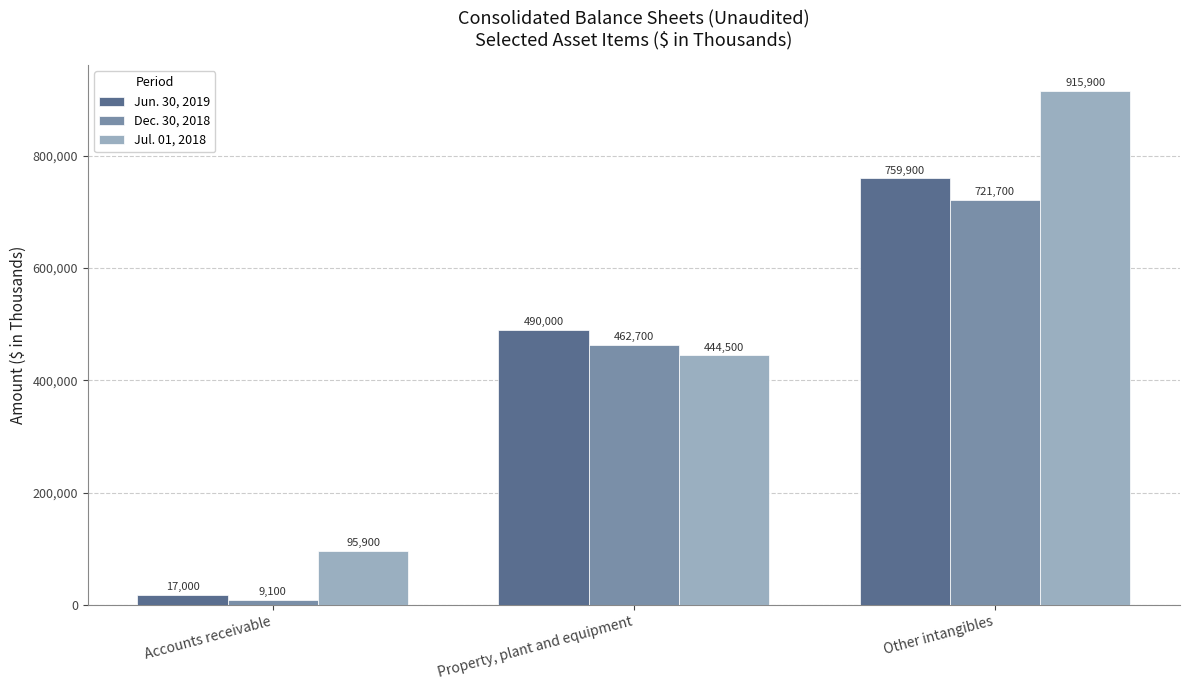

True or false: Dec. 30, 2018 has a value of 9100 at Accounts receivable.

True